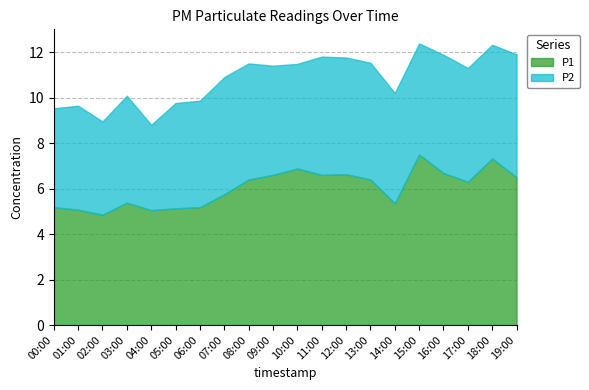

Is it true that P1 equals 1.7 at 14:00?

False